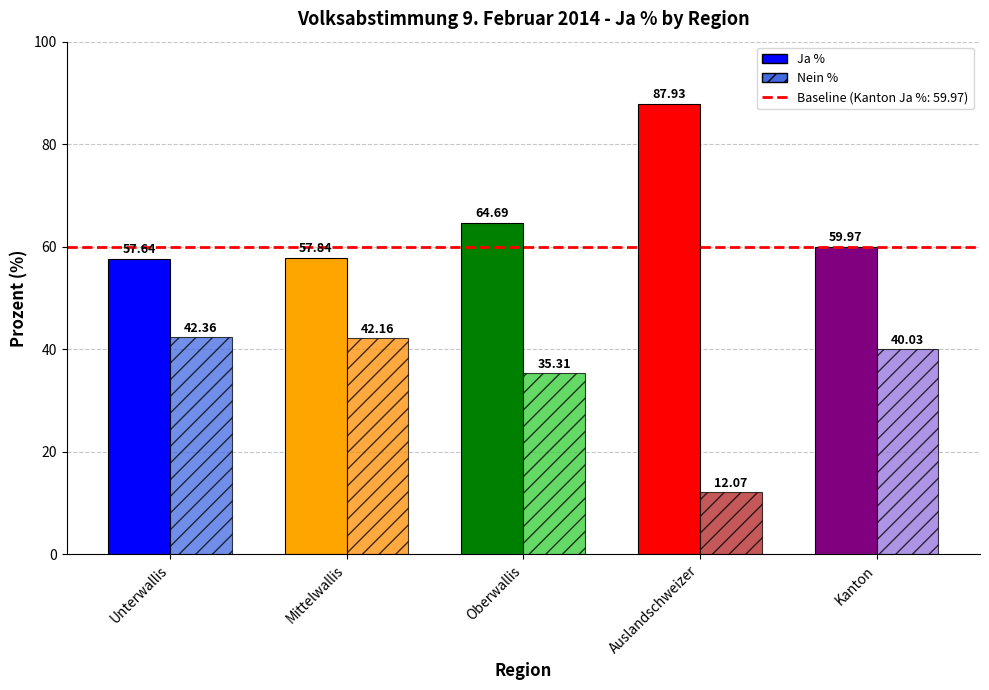

Between Mittelwallis and Oberwallis, which series saw the biggest shift?

Ja %